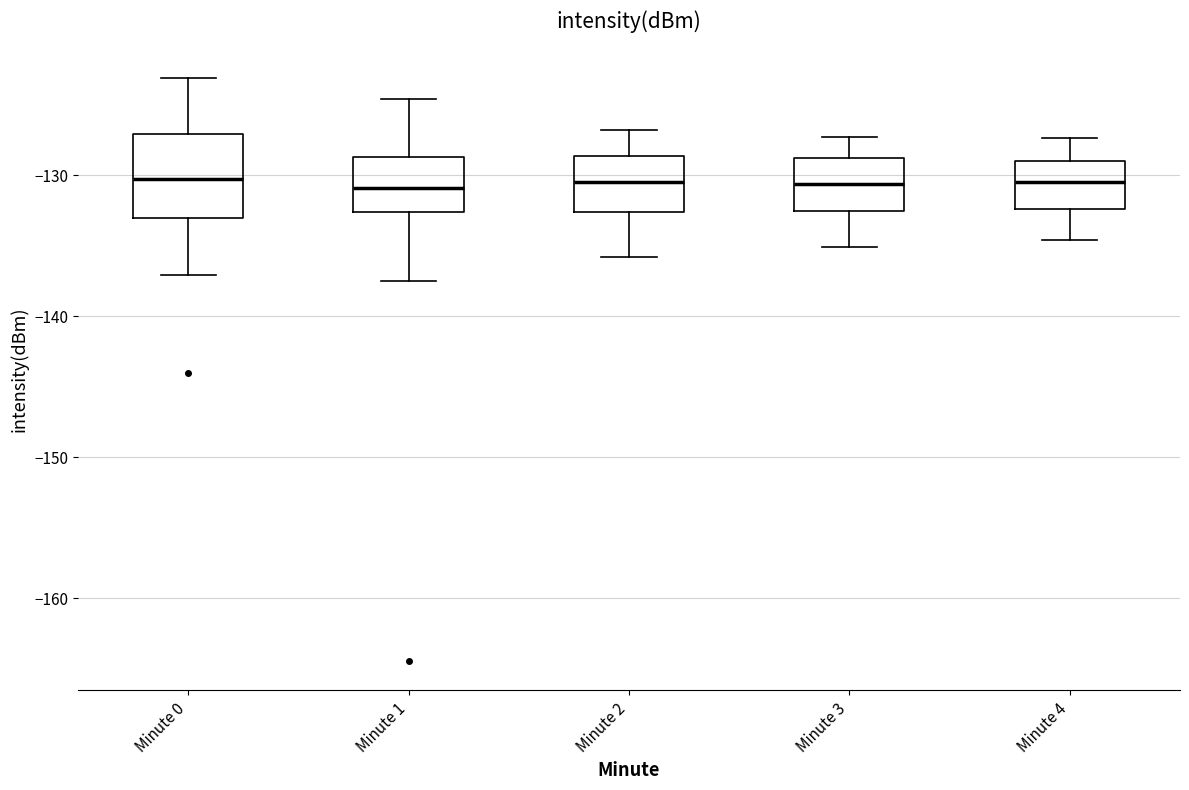

Comparing the boxes themselves (not the whiskers), which one is the tallest?

Minute 0